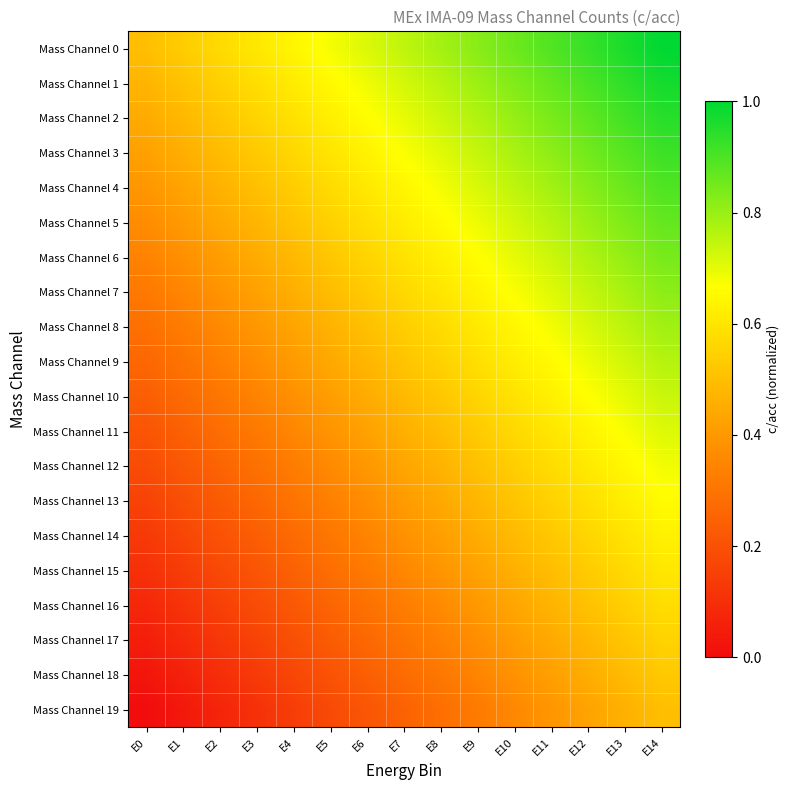

Rank the series by their maximum value, from lowest to highest.

Mass Channel 19, Mass Channel 18, Mass Channel 17, Mass Channel 16, Mass Channel 15, Mass Channel 14, Mass Channel 13, Mass Channel 12, Mass Channel 11, Mass Channel 10, Mass Channel 9, Mass Channel 8, Mass Channel 7, Mass Channel 6, Mass Channel 5, Mass Channel 4, Mass Channel 3, Mass Channel 2, Mass Channel 1, Mass Channel 0